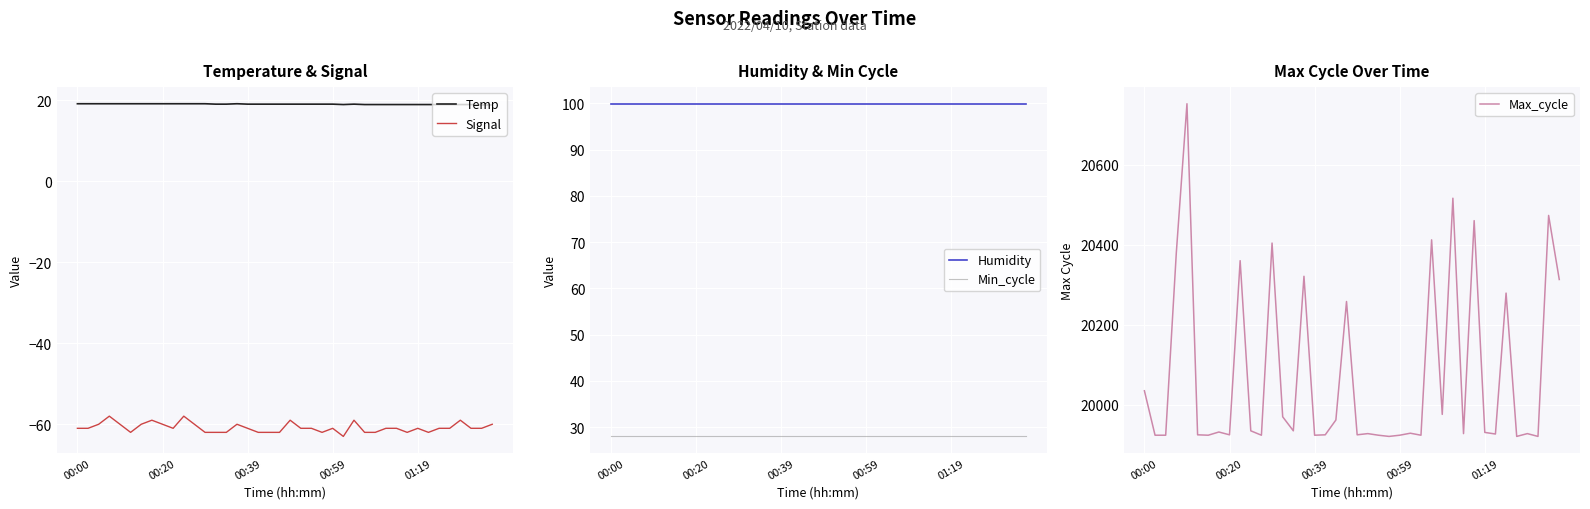

What are all the series names shown in the legend?

Temp, Signal, Humidity, Min_cycle, Max_cycle